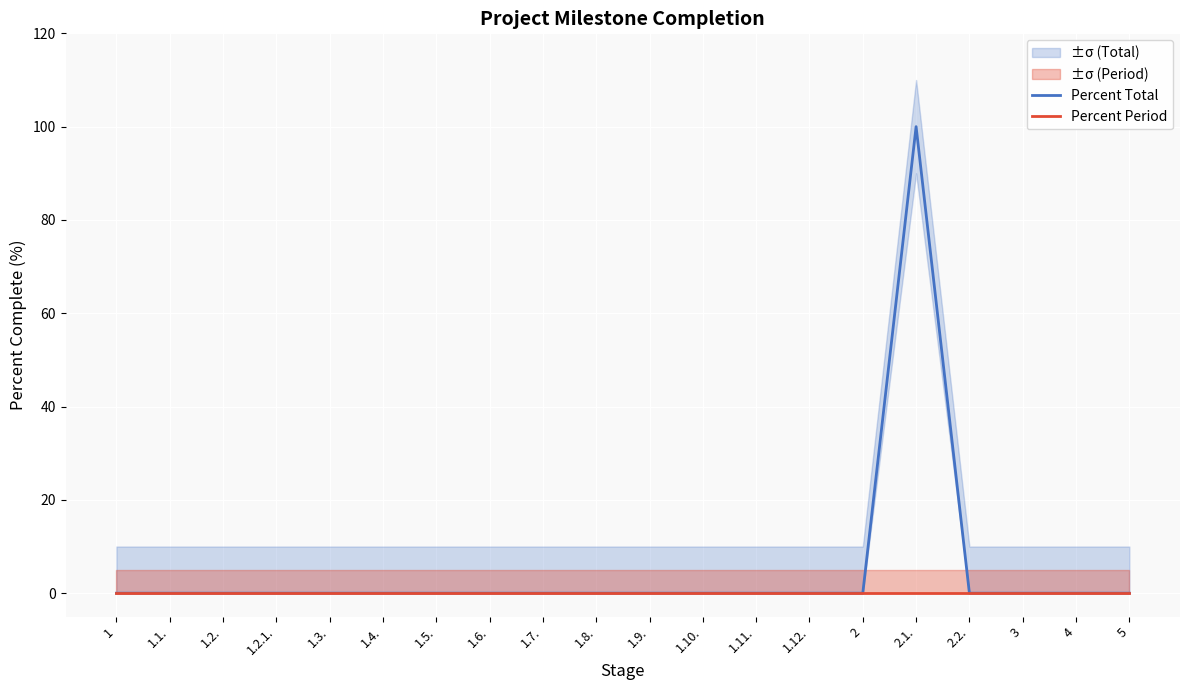

Which category has the lowest value across all series?

1